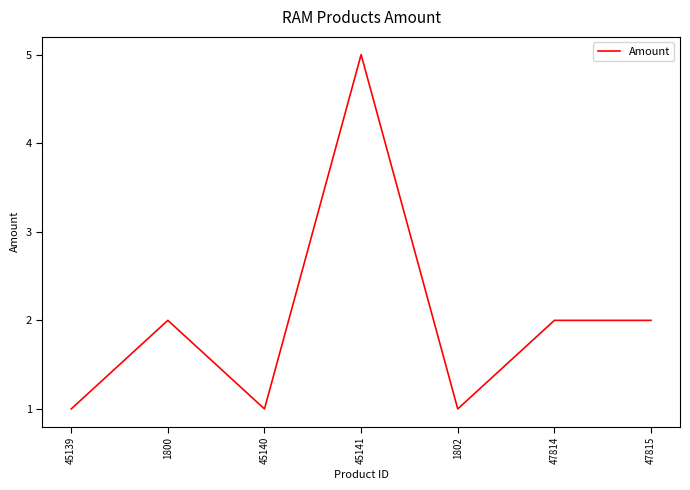

What is the minimum value shown in the chart?

1